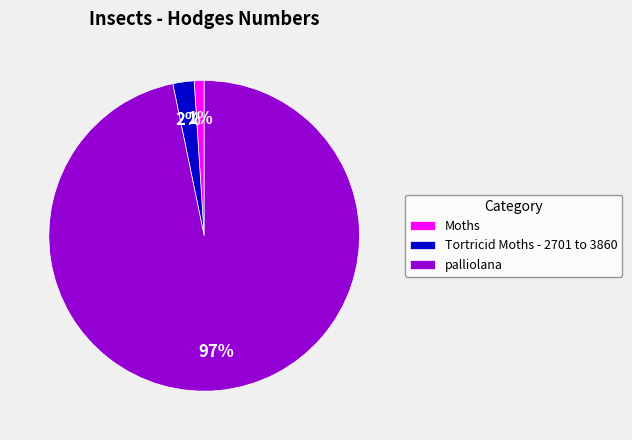

To the nearest percent, what is the difference between the palliolana and Tortricid Moths - 2701 to 3860 slice percentages?

95%